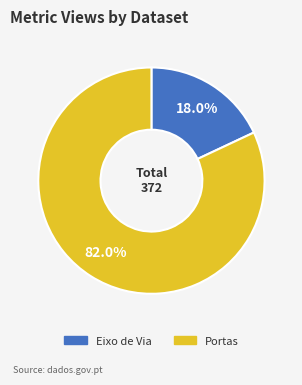

Which slice is the smallest?

Eixo de Via